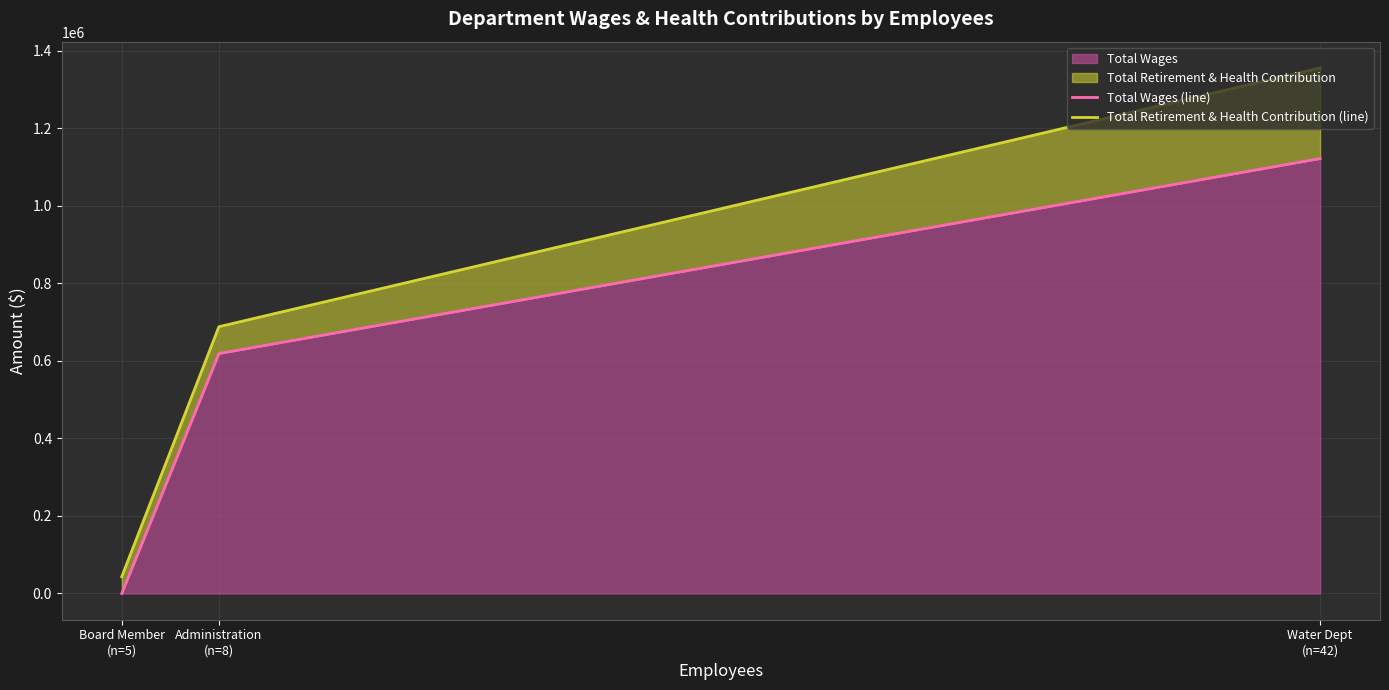

At how many categories does at least one series exceed 294606?

2